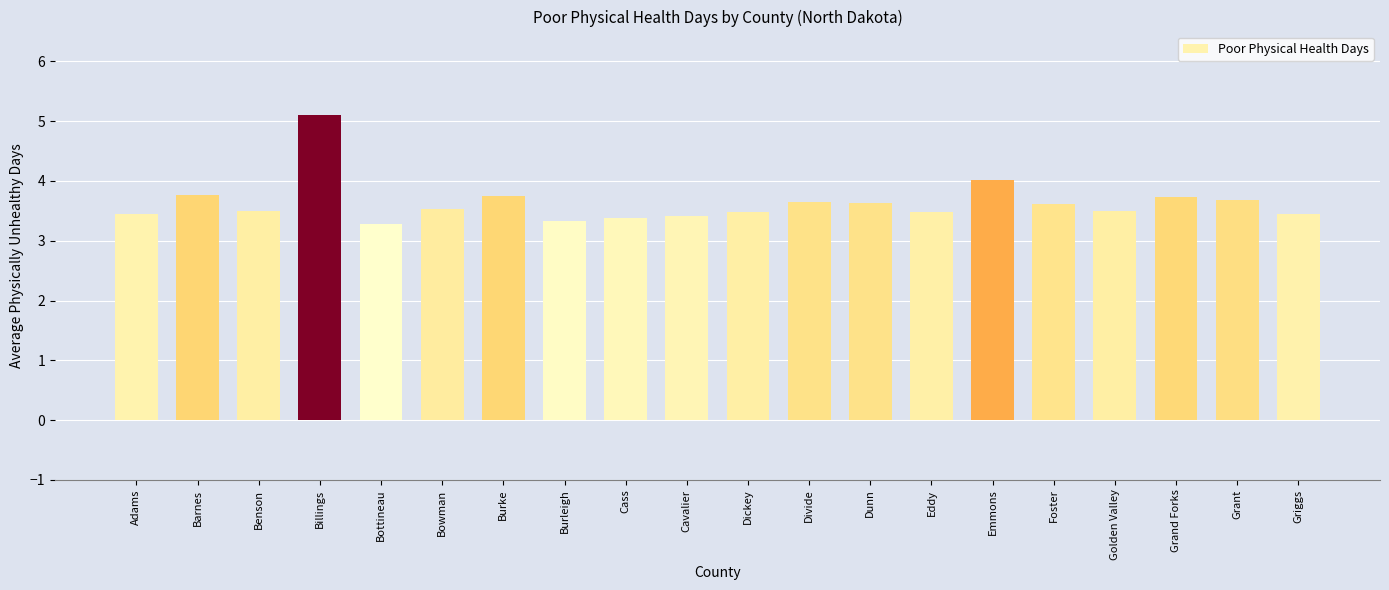

What is the difference between the maximum and second lowest values?

1.8